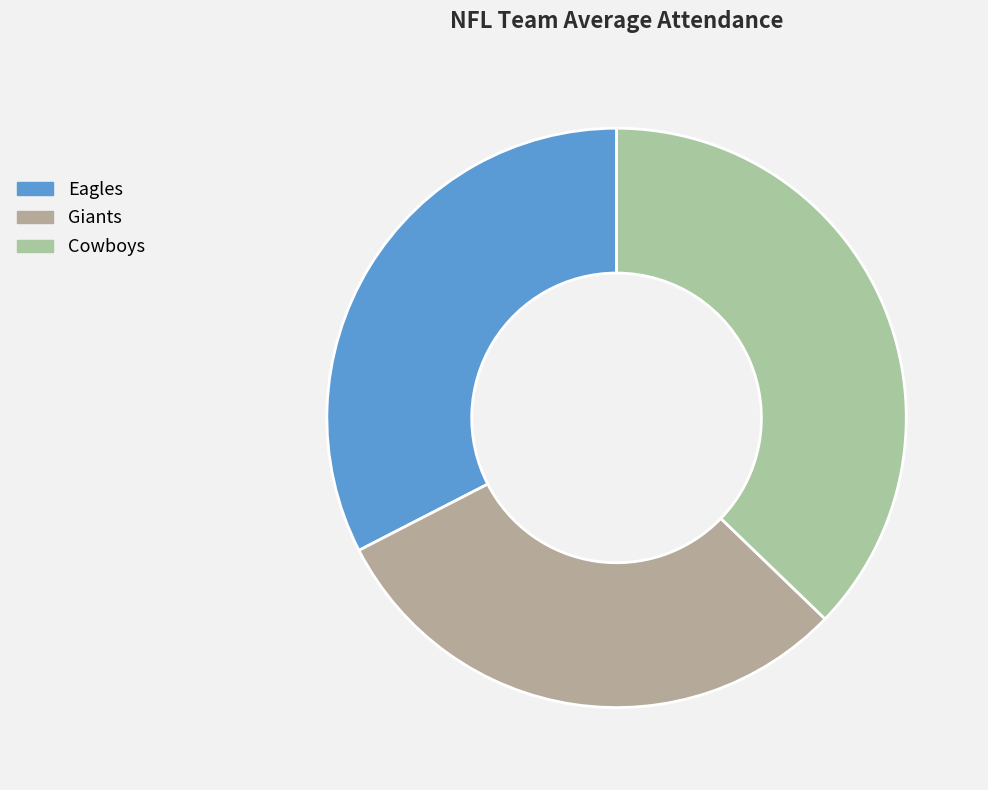

Which category has the biggest portion of the pie?

Cowboys